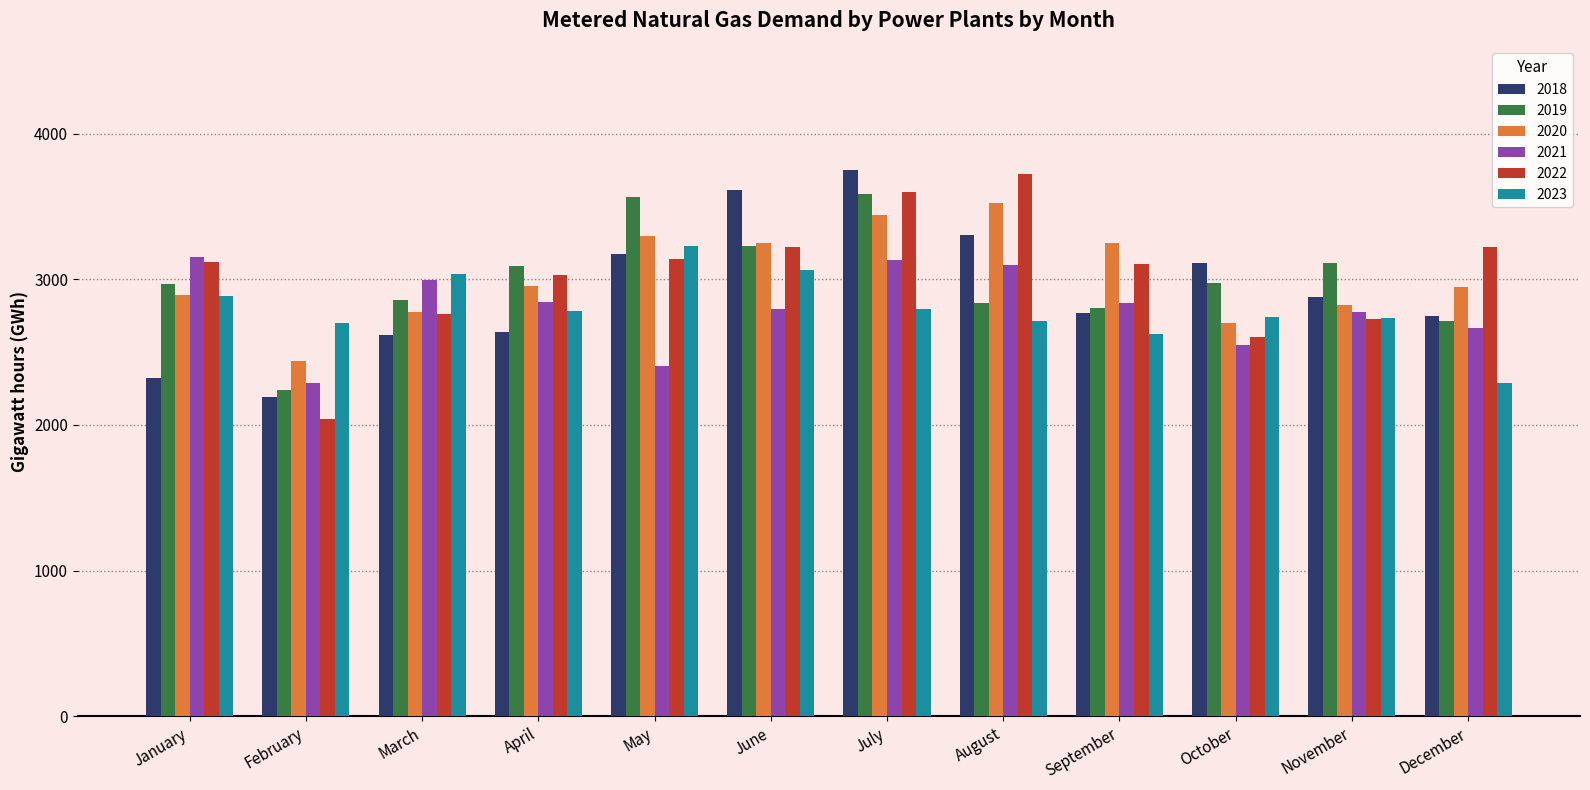

Which label corresponds to the smallest value in the chart?

February